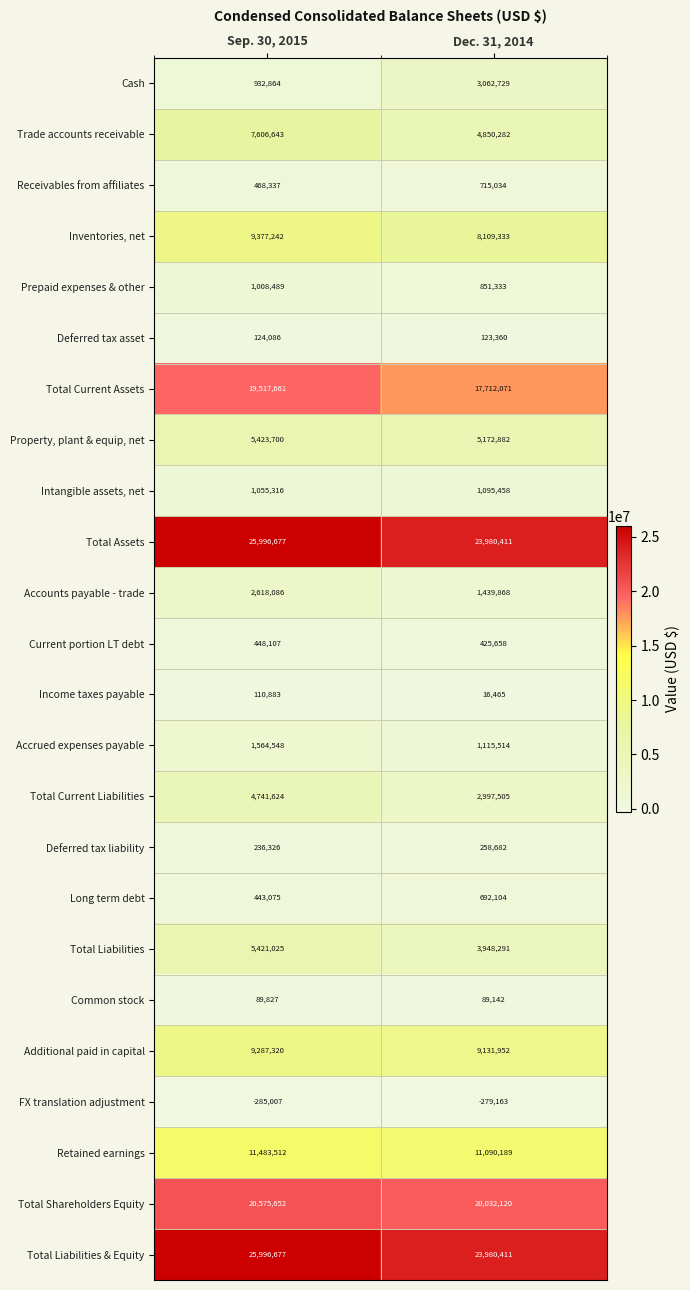

At which category is the sum across all series the highest?

Sep. 30, 2015